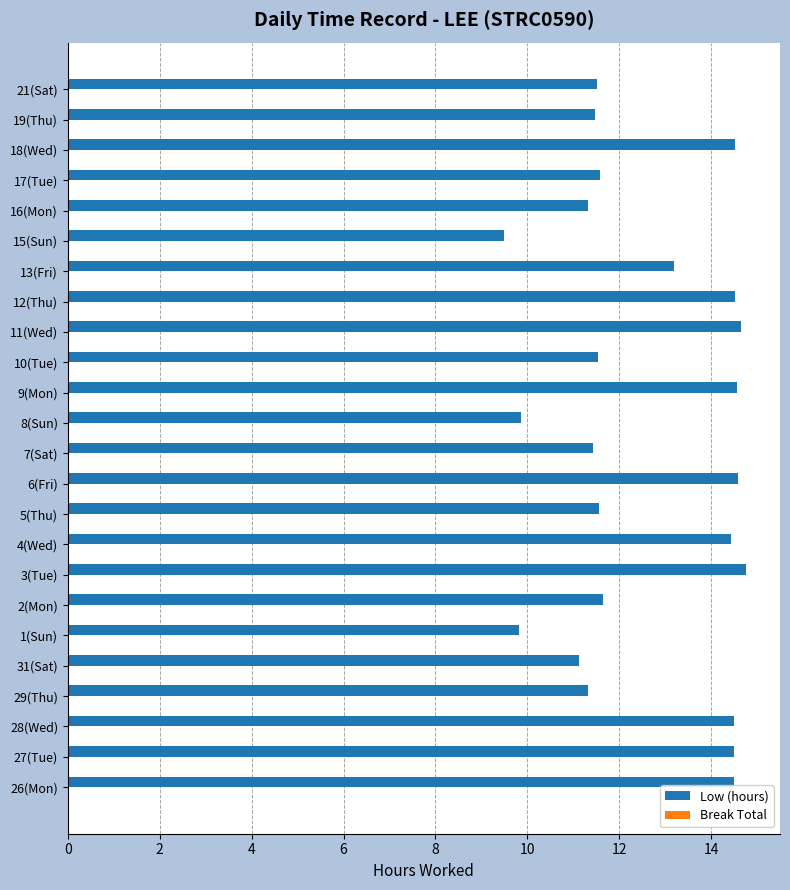

What is the difference between the maximum and minimum values?

5.3